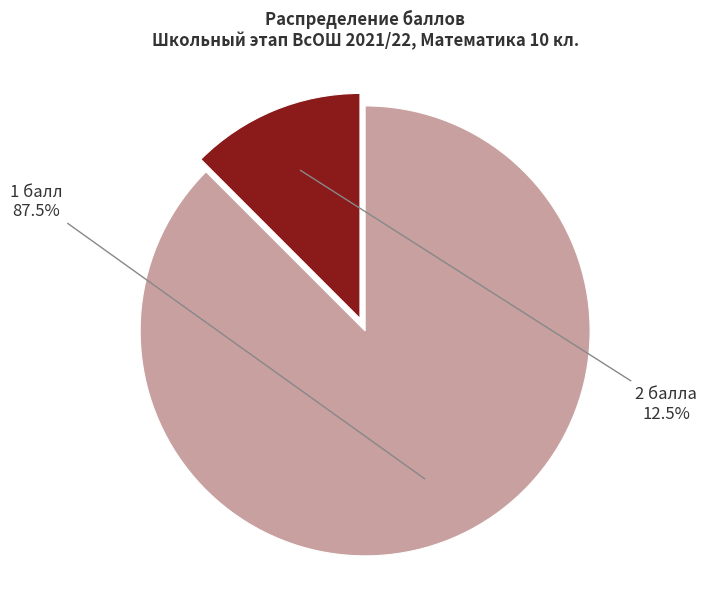

Is there any slice that represents more than half of the pie?

Yes